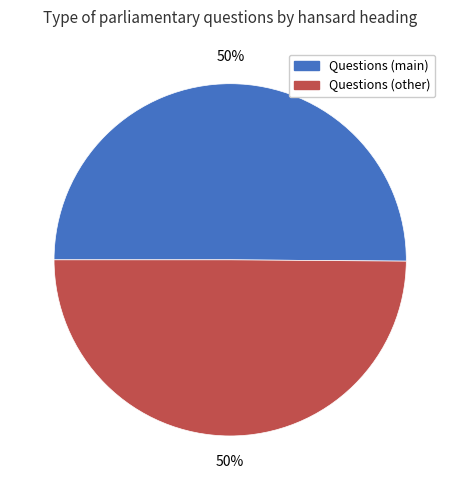

To the nearest percent, what is the average slice percentage?

50%